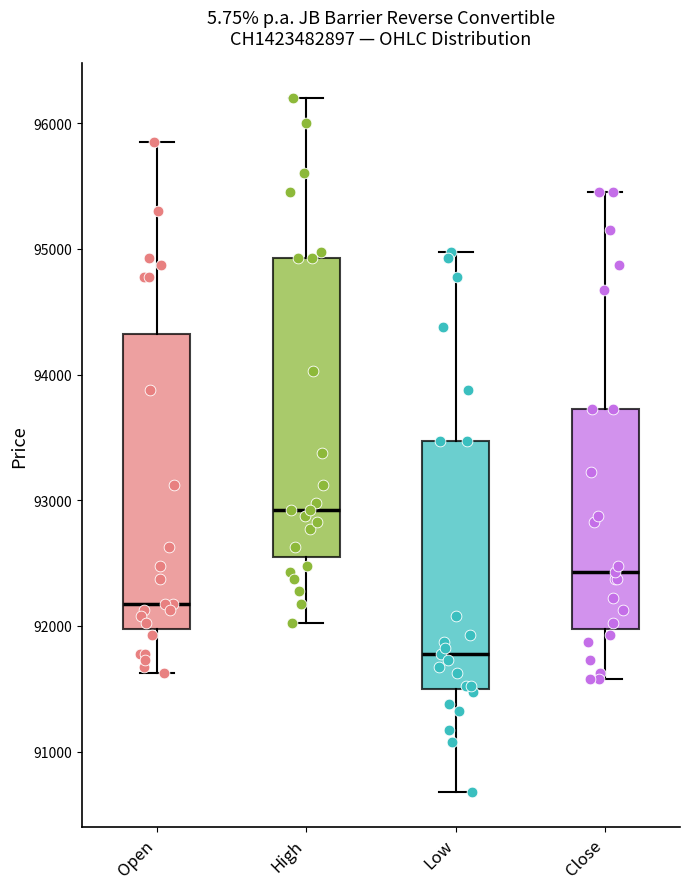

Reading left to right, read every box against the y-axis: the position of its median line, the range the box covers, and the ends of its whiskers. The values are not printed on the chart, so give them approximately, as read against the axis.

Open: median 92200, box 92000 to 94300, whiskers 91600 to 95900
High: median 92900, box 92600 to 94900, whiskers 92000 to 96200
Low: median 91800, box 91500 to 93500, whiskers 90700 to 95000
Close: median 92400, box 92000 to 93700, whiskers 91600 to 95500